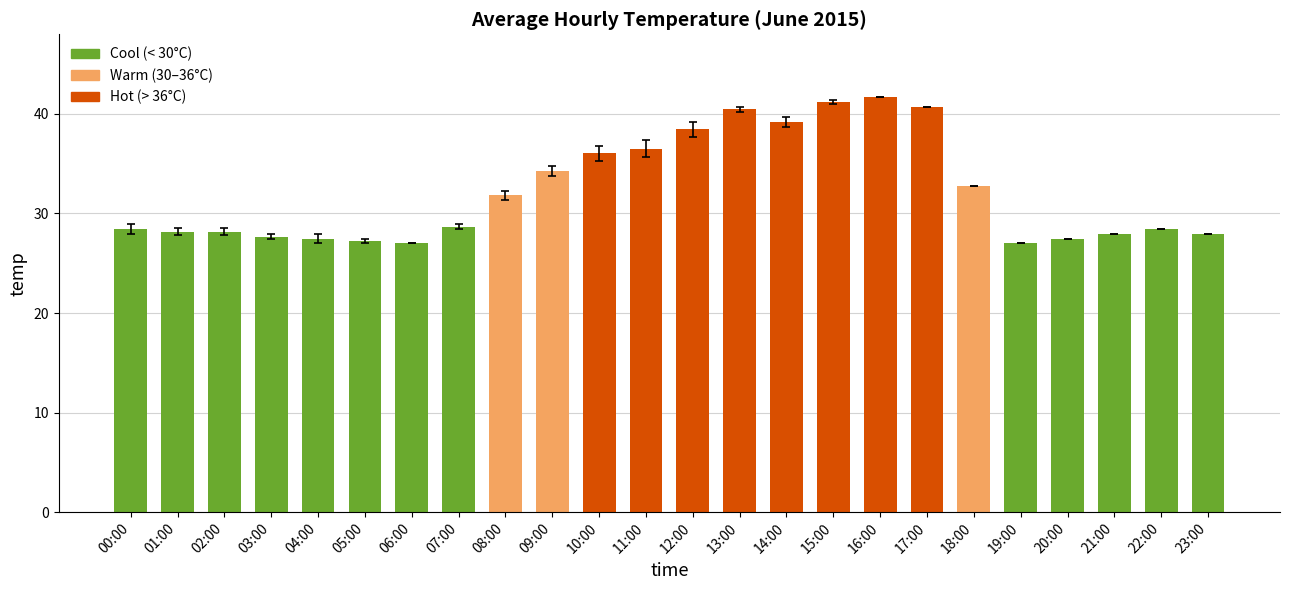

Does the chart contain stacked bars?

No